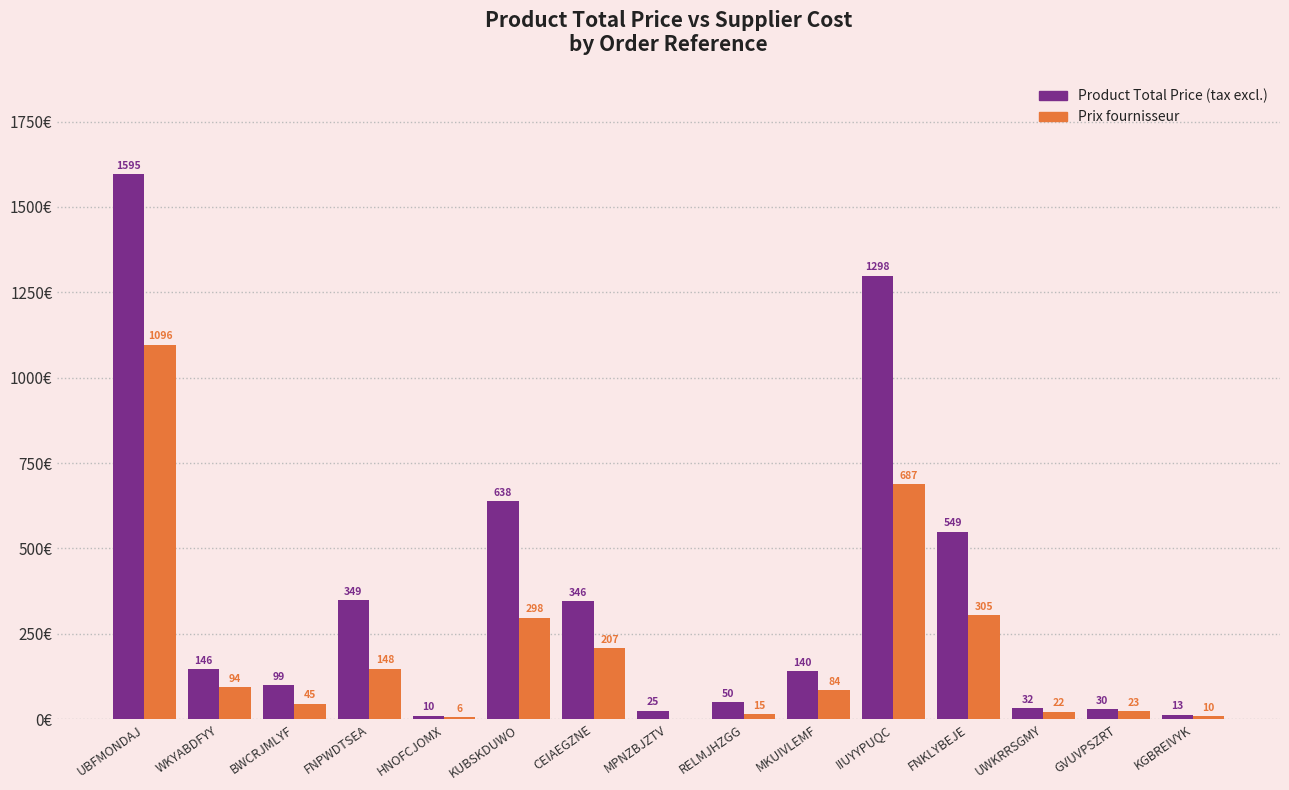

Which series has the largest total across all categories?

Product Total Price (tax excl.)